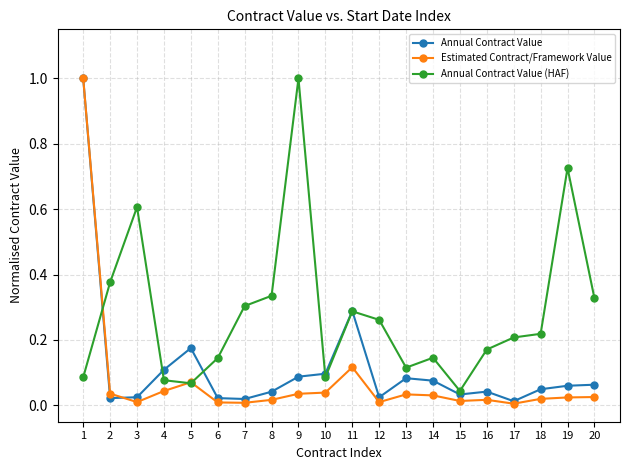

The Annual Contract Value series shows 0.0 at 7. True or false?

True